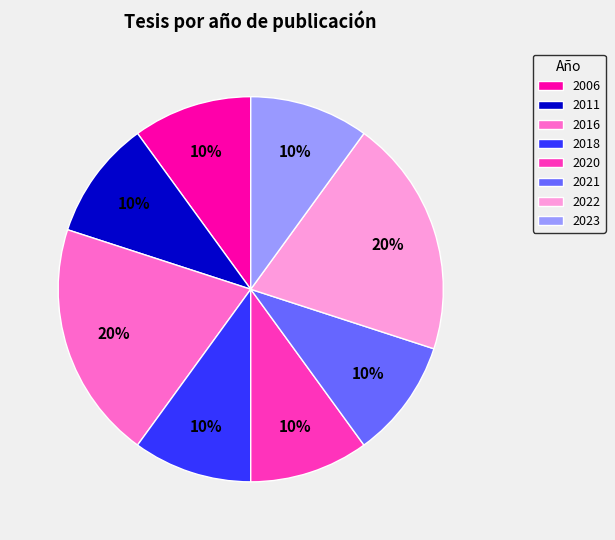

To the nearest percent, what is the combined percentage of 2006 and 2021?

20%